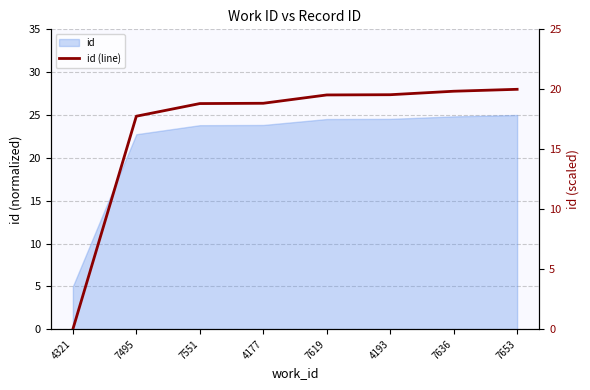

Does the chart have visible grid lines?

Yes